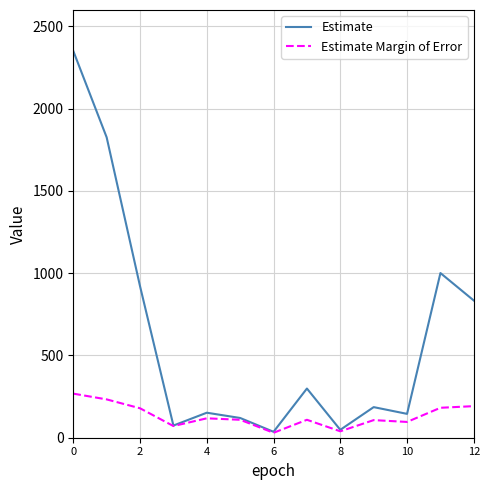

Which series has the widest spread of values?

Estimate